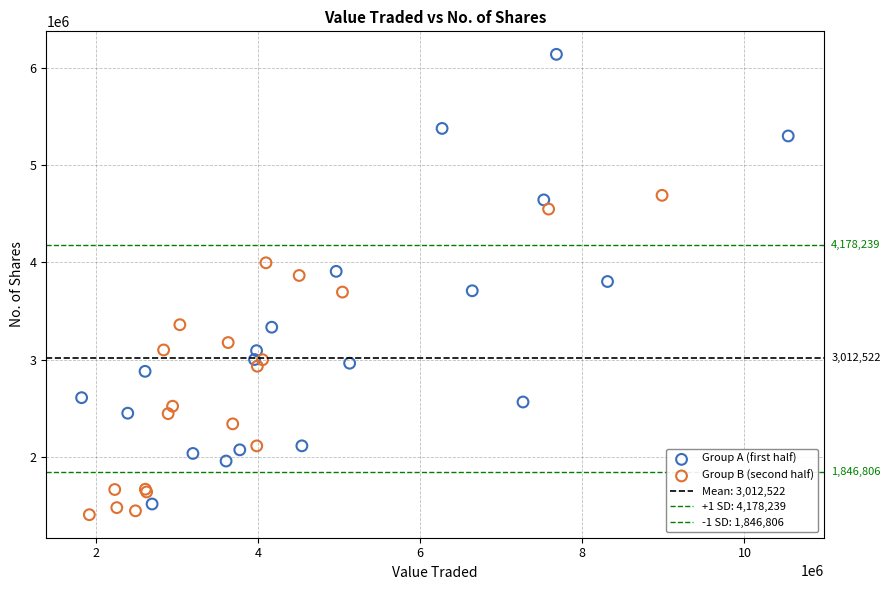

Which series reaches the maximum Y coordinate?

Group A (first half)